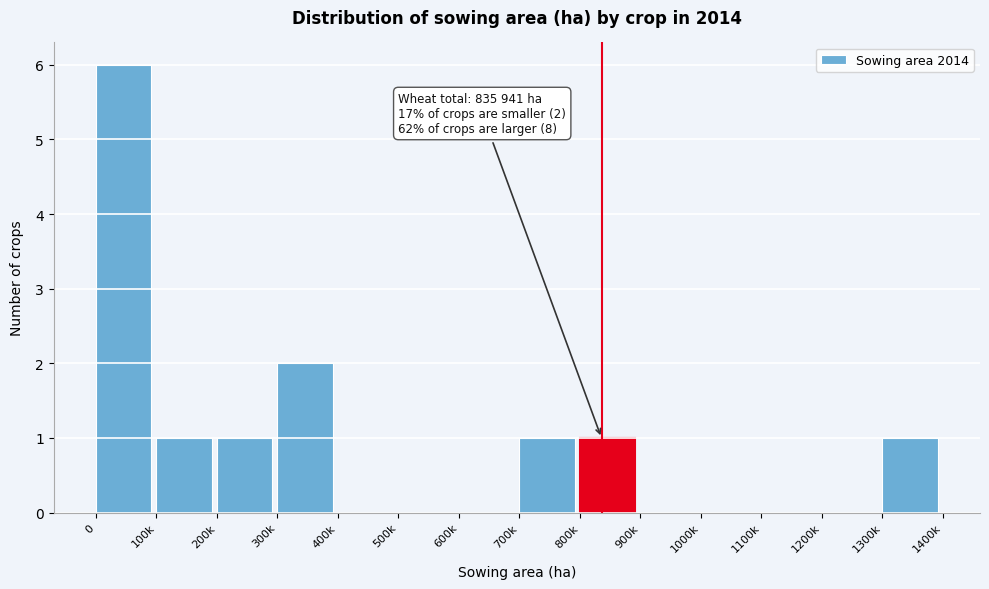

Reading left to right, list all the values displayed in this chart.

0=6	100k=1	200k=1	300k=2	400k=0	500k=0	600k=0	700k=1	800k=1	900k=0	1000k=0	1100k=0	1200k=0	1300k=1